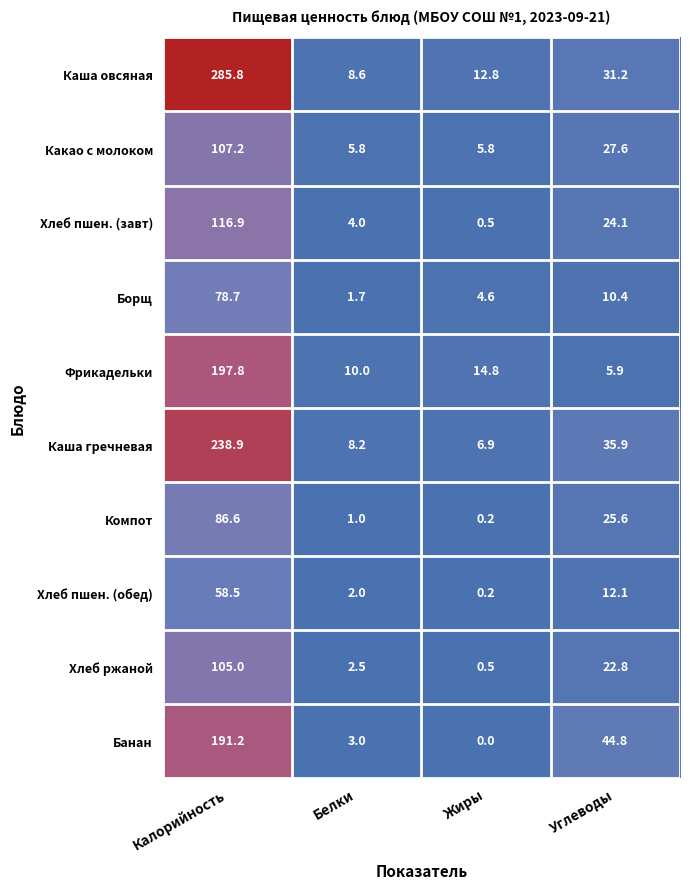

What is the approximate value of Компот at Углеводы?

25.6